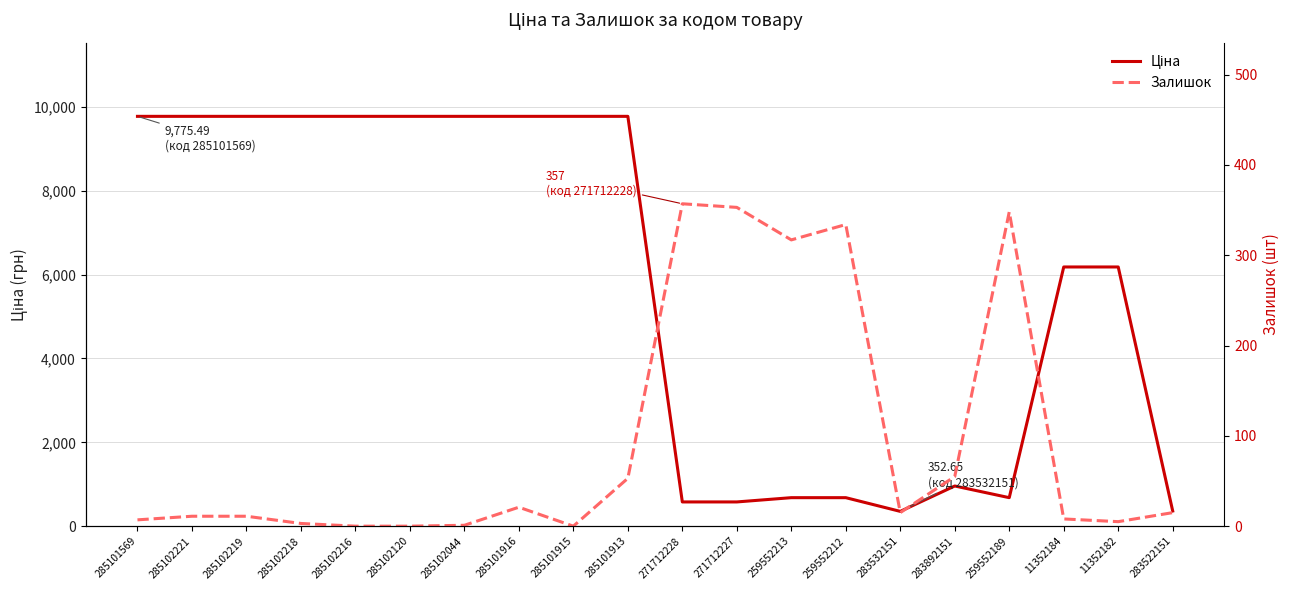

What is the sum of the Ціна values at 271712227 and 283522151?

940.2